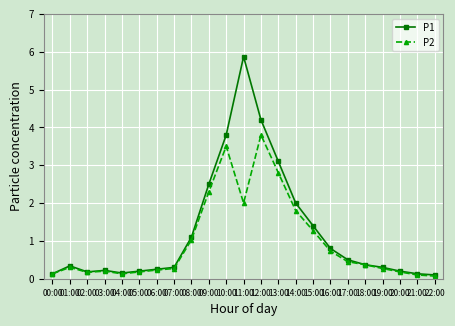

Where is the first local maximum for P1?

01:00